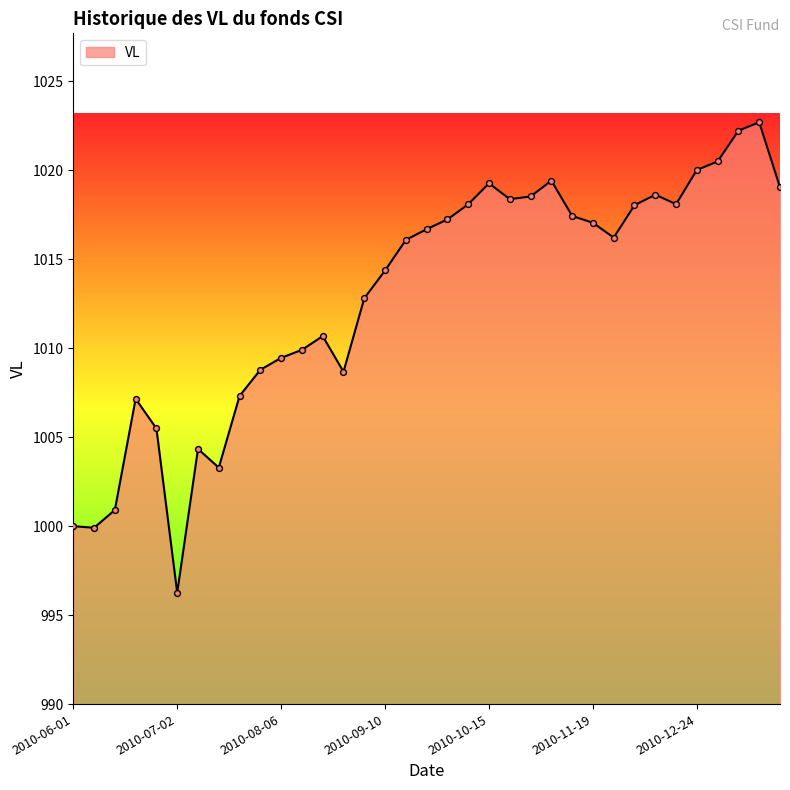

What is the greatest value displayed?

1022.7